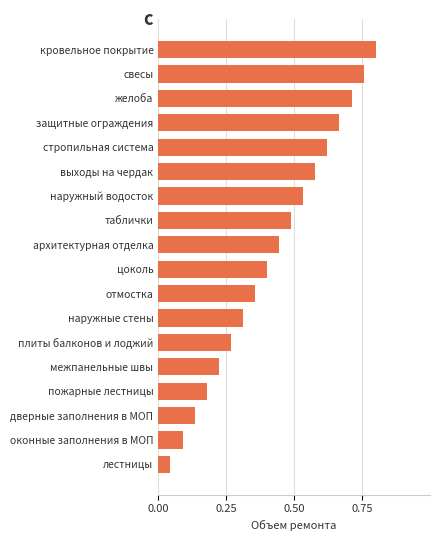

What is the sum of all values?

7.6